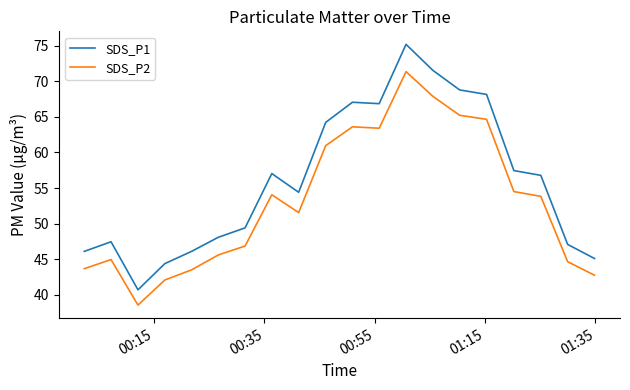

True or false: SDS_P2 and SDS_P1 intersect in this chart.

False